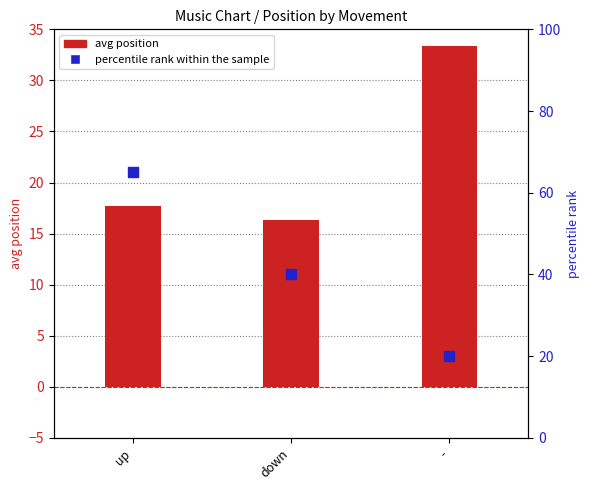

Which series has the largest Y range (max minus min)?

percentile rank within the sample